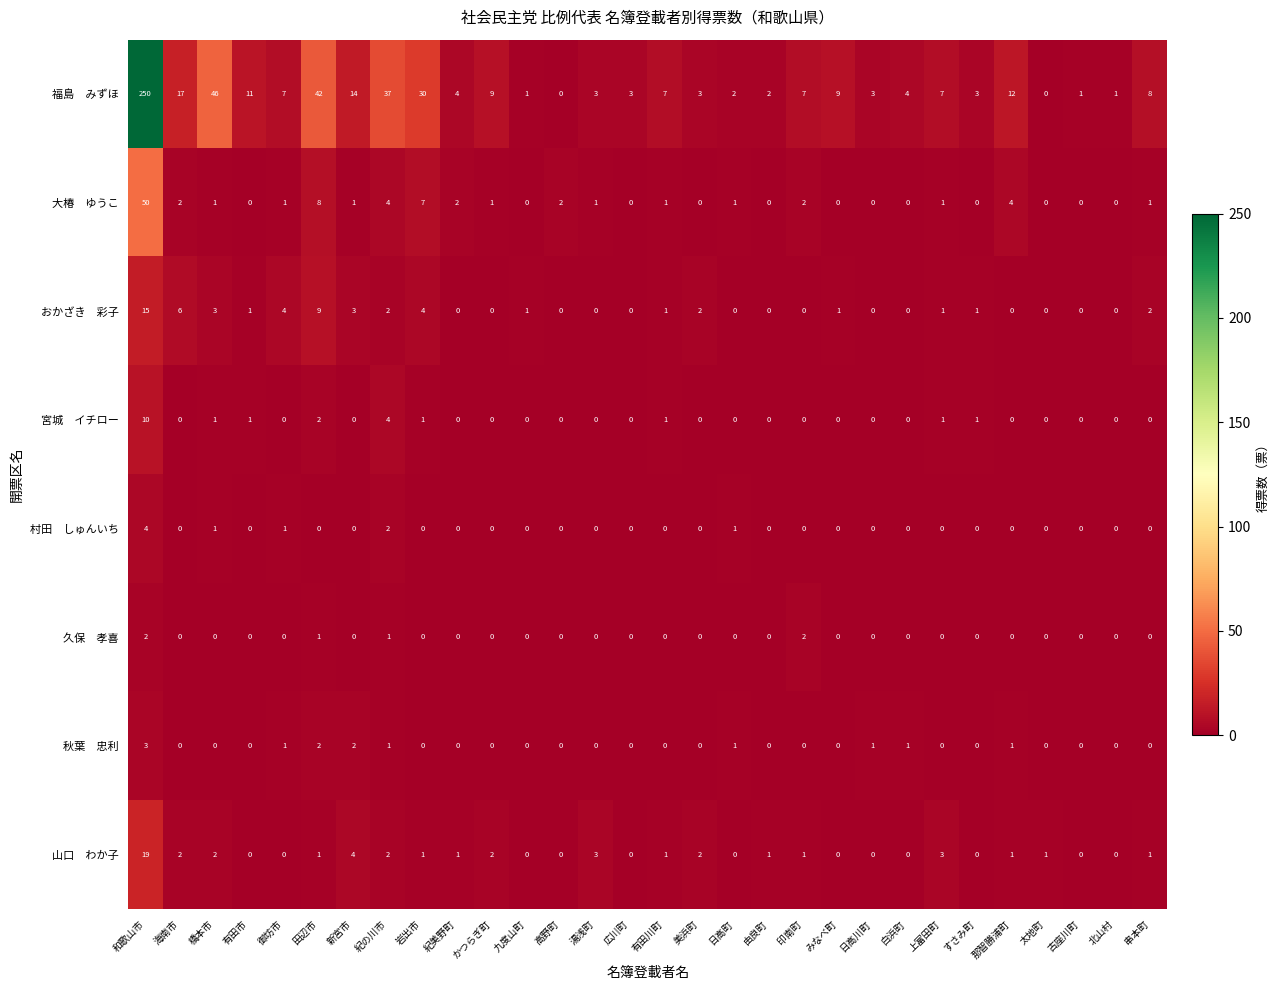

How many series are shown in this chart?

8